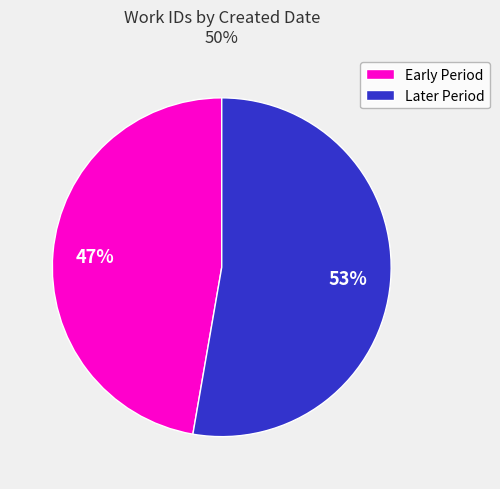

Which slice is the largest?

Later Period